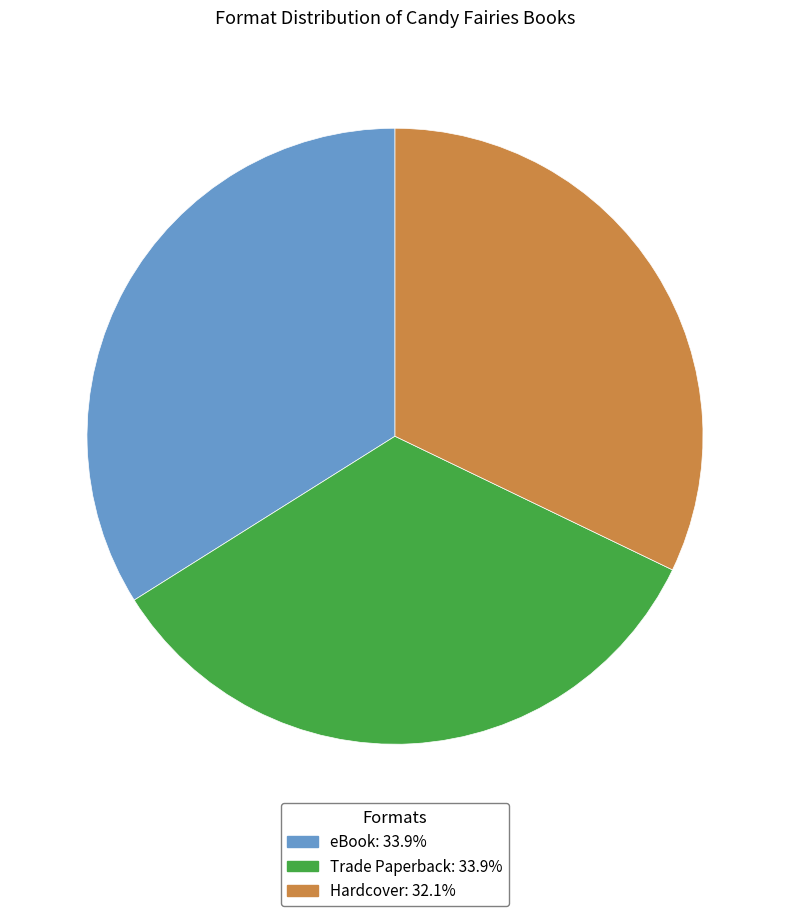

Does any single category account for the majority?

No